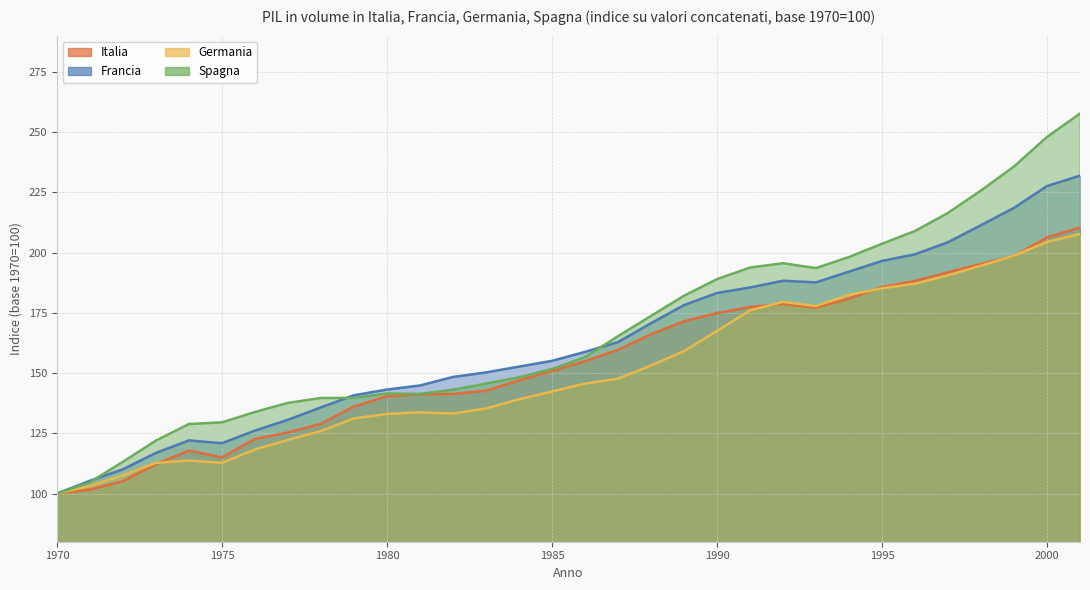

True or false: Spagna and Germania intersect in this chart.

False